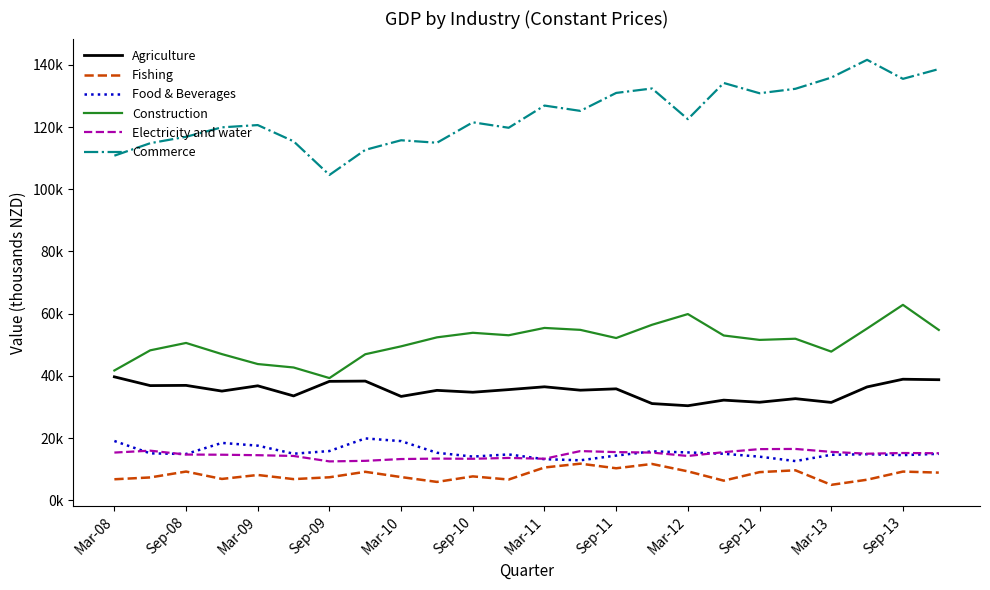

Is this an area chart (filled region under the line)?

No